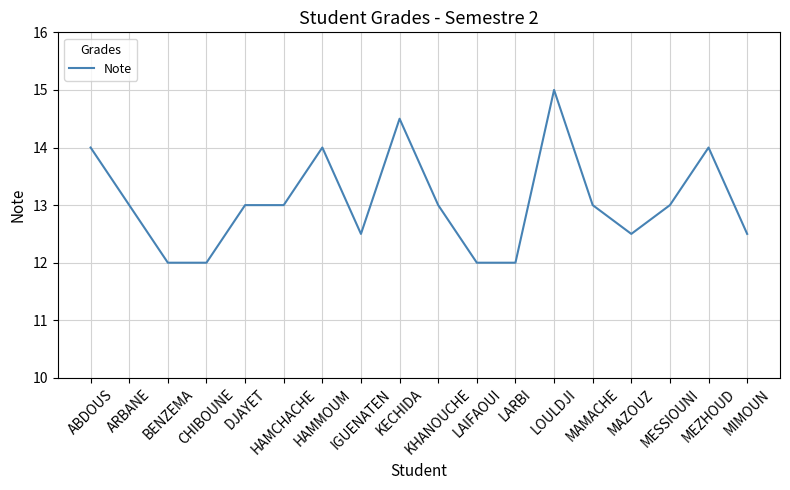

What is the difference between the maximum and minimum values?

3.0